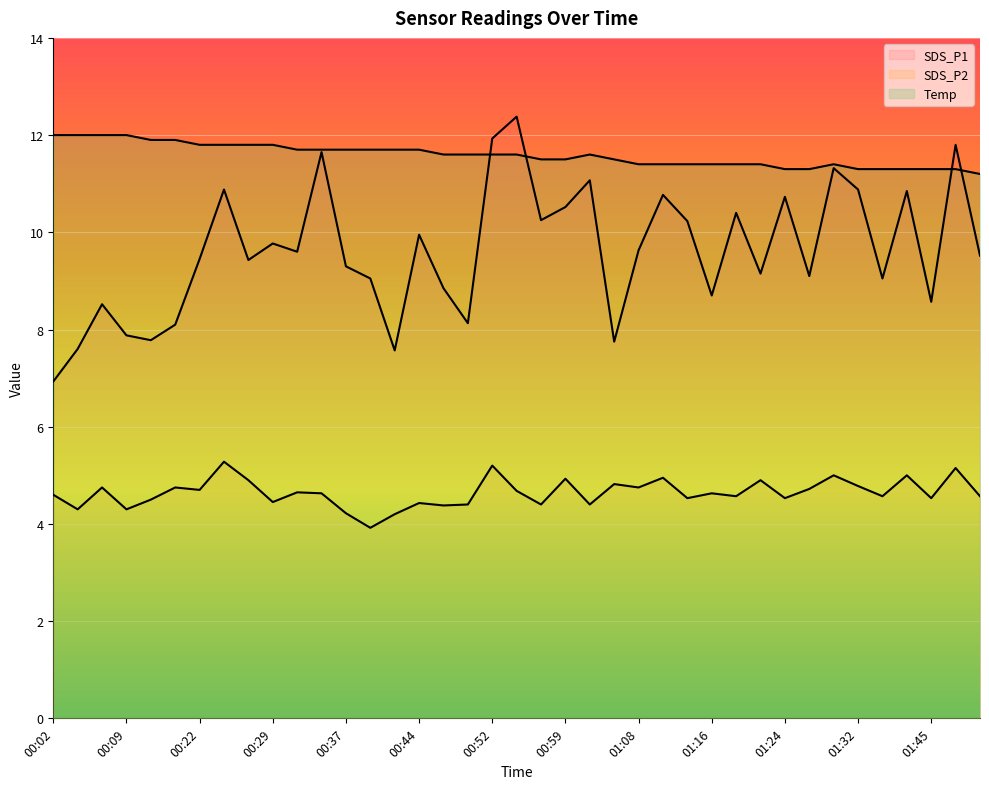

Reading left to right, what are all the values shown in this chart?

SDS_P1: 6.9	7.6	8.5	7.9	7.8	8.1	9.4	10.9	9.4	9.8	9.6	11.7	9.3	9.1	7.6	9.9	8.8	8.1	11.9	12.4	10.2	10.5	11.1	7.8	9.6	10.8	10.2	8.7	10.4	9.2	10.7	9.1	11.3	10.9	9.1	10.8	8.6	11.8	9.5
SDS_P2: 4.6	4.3	4.8	4.3	4.5	4.8	4.7	5.3	4.9	4.5	4.7	4.6	4.2	3.9	4.2	4.4	4.4	4.4	5.2	4.7	4.4	4.9	4.4	4.8	4.8	5.0	4.5	4.6	4.6	4.9	4.5	4.7	5.0	4.8	4.6	5.0	4.5	5.2	4.6
Temp: 12.0	12.0	12.0	12.0	11.9	11.9	11.8	11.8	11.8	11.8	11.7	11.7	11.7	11.7	11.7	11.7	11.6	11.6	11.6	11.6	11.5	11.5	11.6	11.5	11.4	11.4	11.4	11.4	11.4	11.4	11.3	11.3	11.4	11.3	11.3	11.3	11.3	11.3	11.2